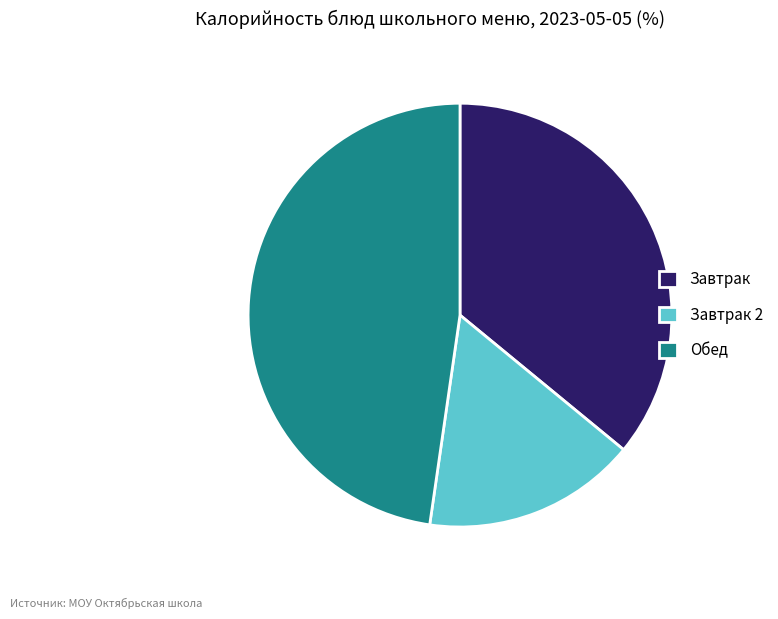

Is it true that Завтрак is 29% of the pie?

False